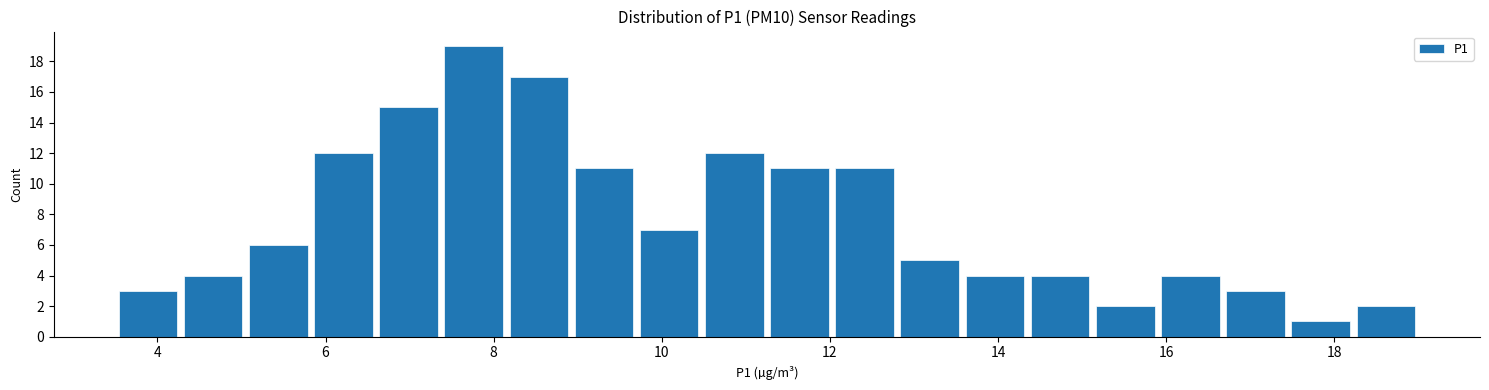

Around what value on the x-axis is the tallest bar? Give the approximate position of its centre, as read against the axis.

7.8